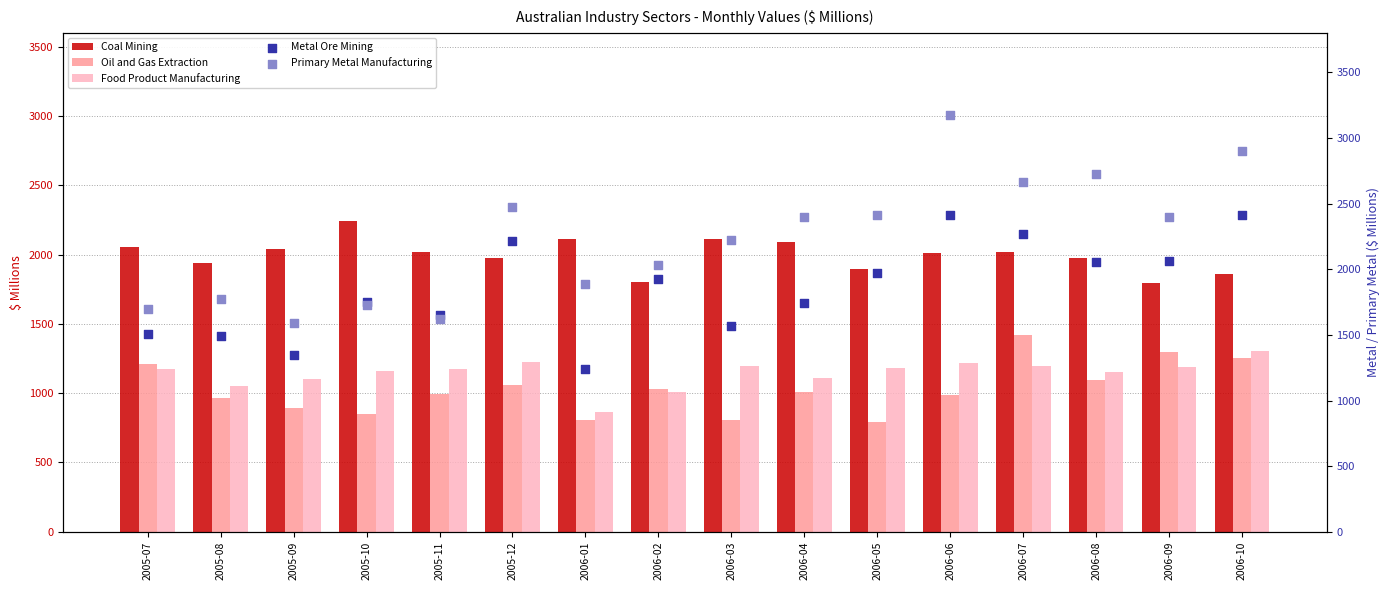

Which series reaches the minimum Y coordinate?

Oil and Gas Extraction